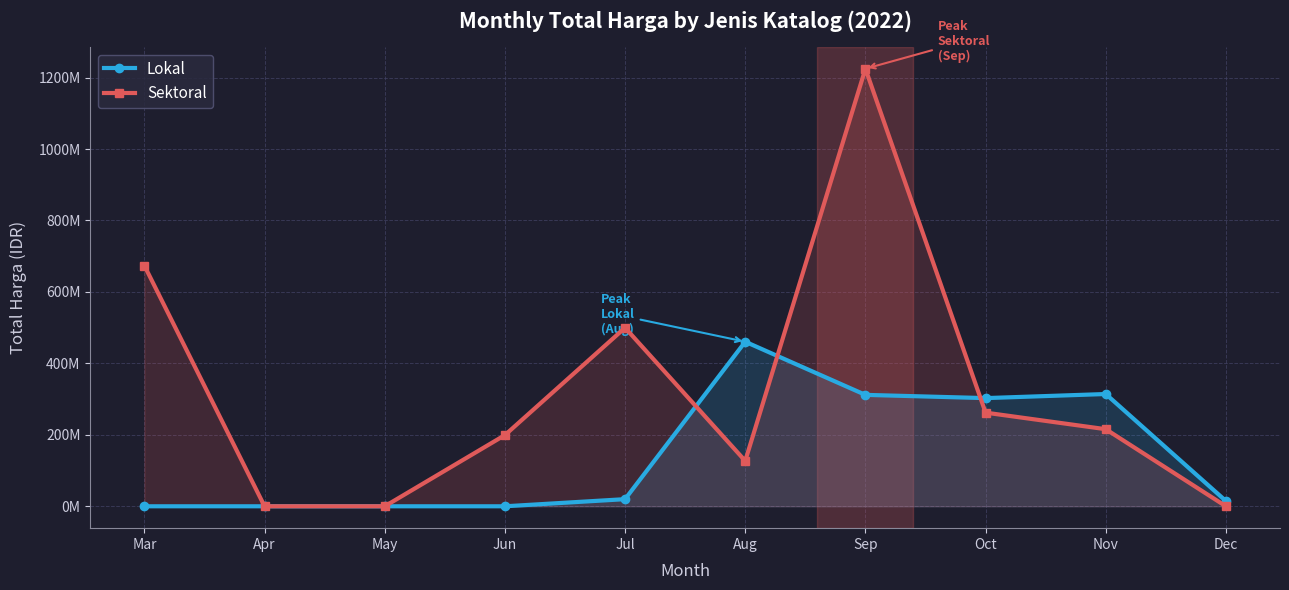

List the series in order of their overall mean, lowest first.

Lokal, Sektoral